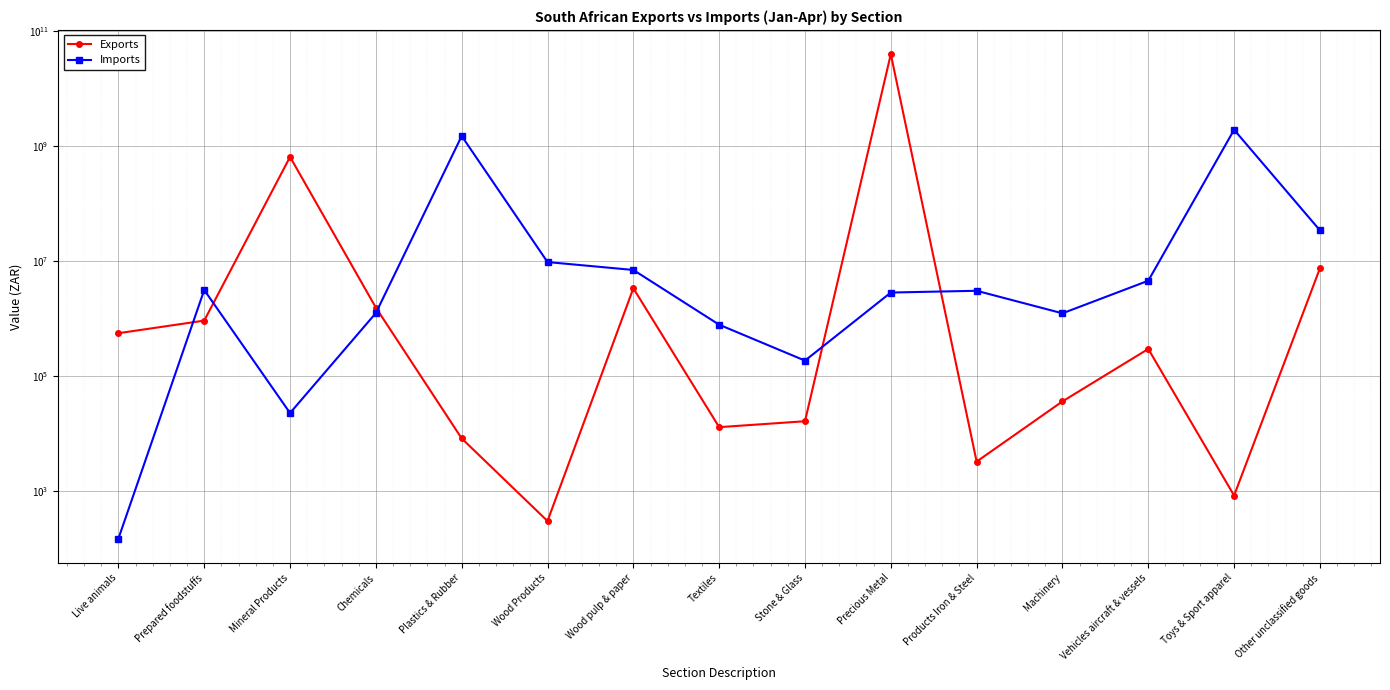

What is the average value of the Imports series?

234224727.7